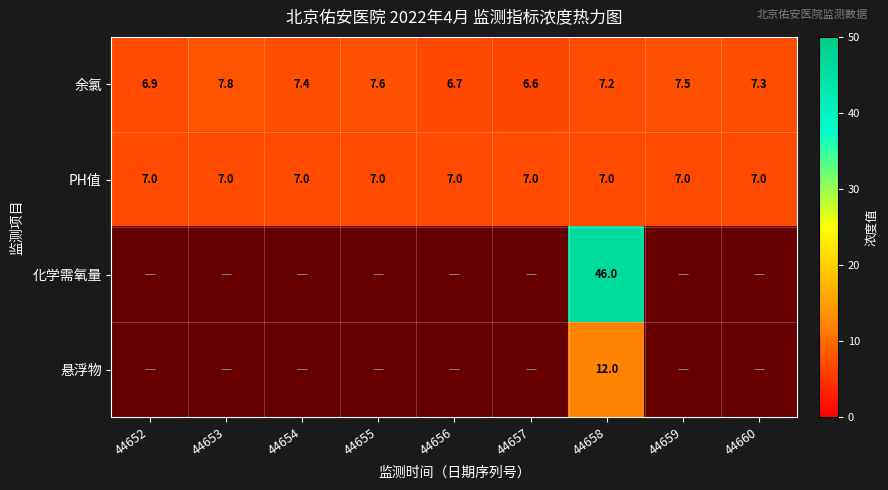

How many values in the 余氯 series are below 7?

3